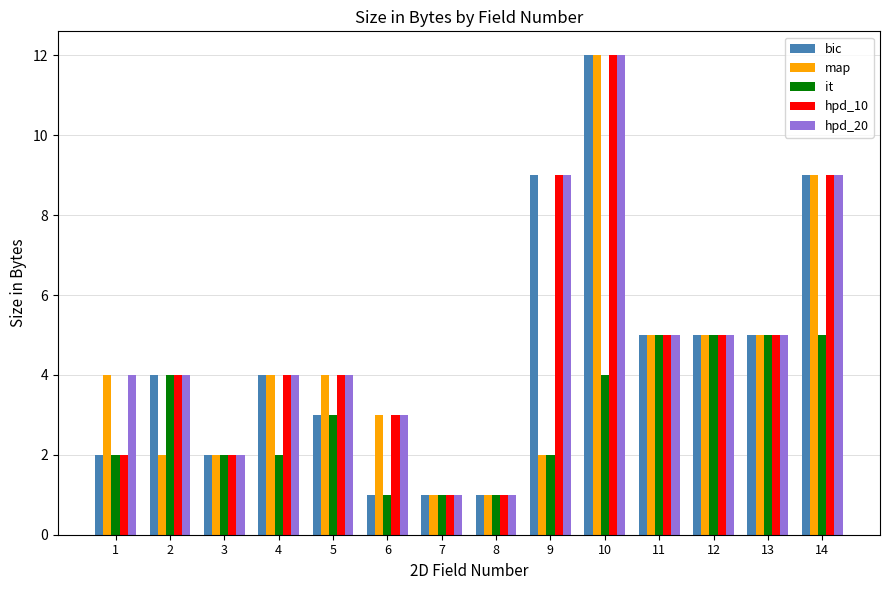

Which category has the highest value in the hpd_20 series?

10